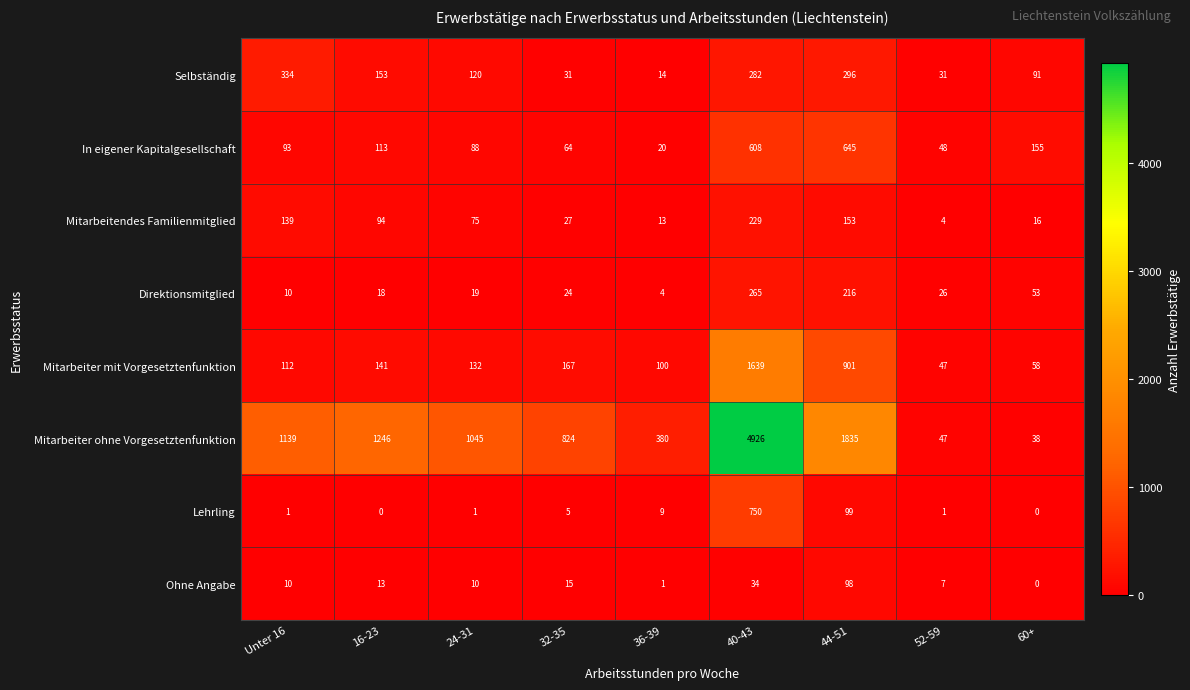

Between Unter 16 and 60+, which series saw the biggest shift?

Mitarbeiter ohne Vorgesetztenfunktion